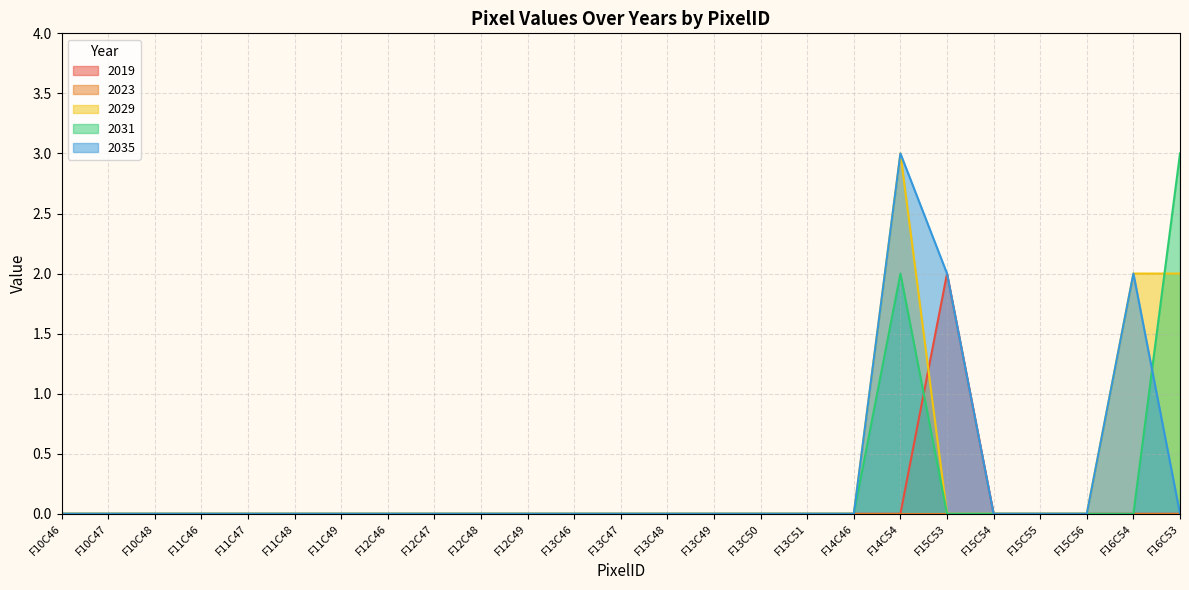

At F12C47, list the series in order from smallest to largest.

2019, 2029, 2031, 2035